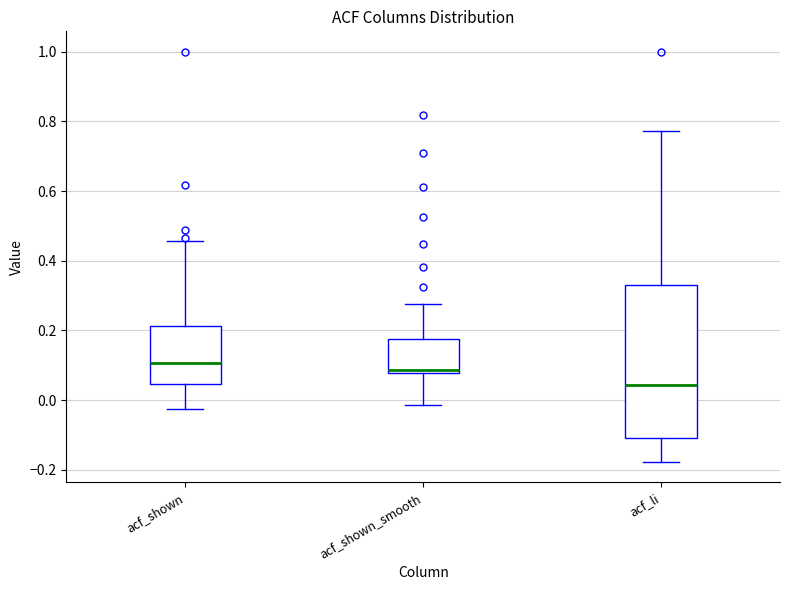

Where is the lower edge of the box for acf_shown_smooth on the y-axis? The values are not printed on the chart, so give them approximately, as read against the axis.

0.08